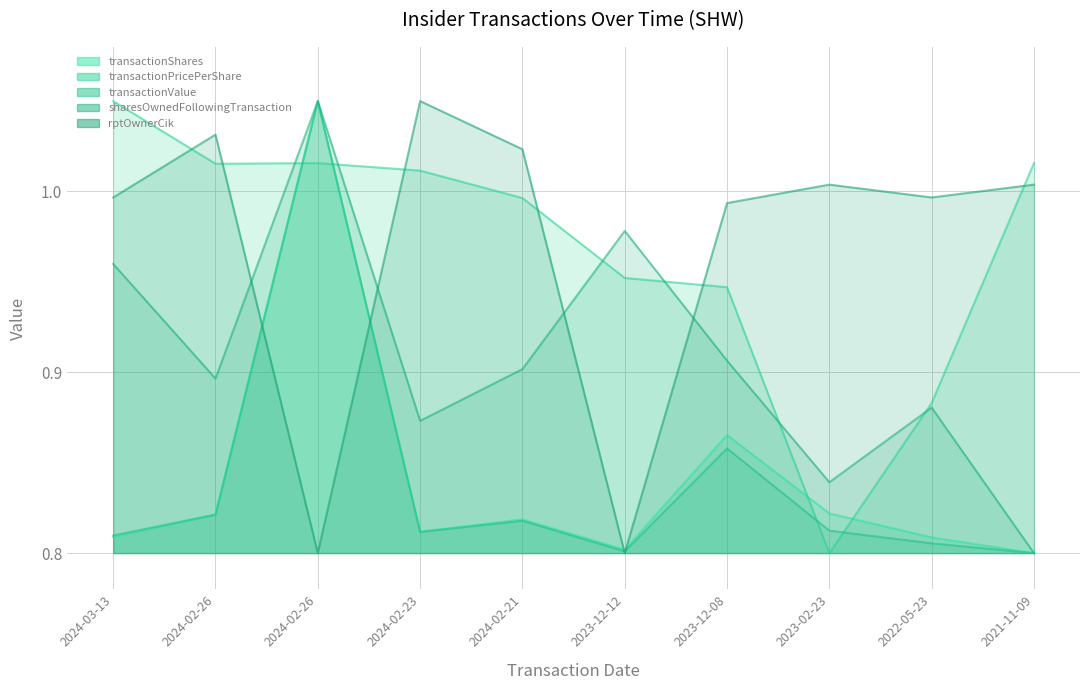

What is the label of the 2nd point from the right?

2022-05-23